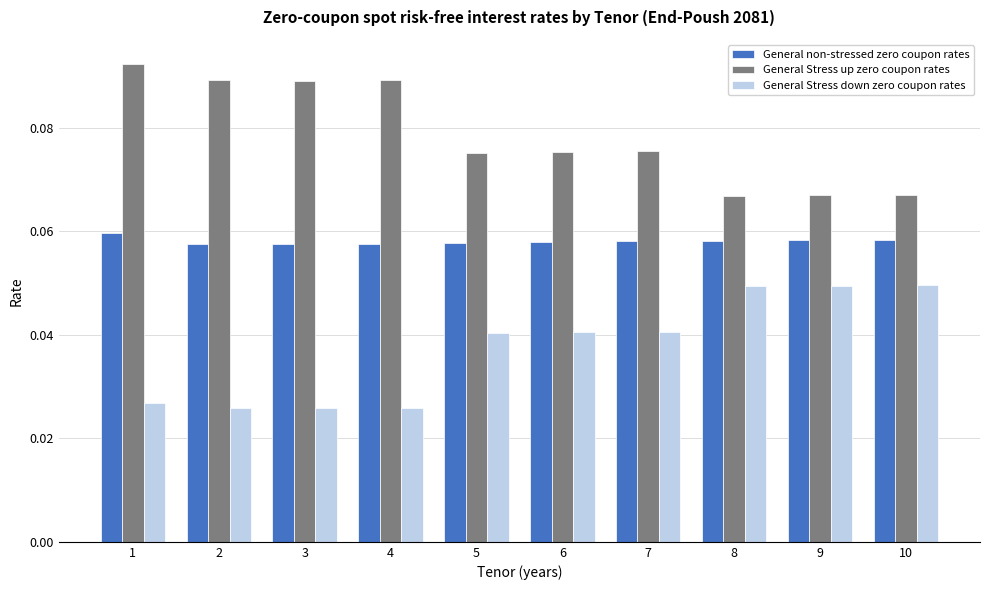

How many General Stress down zero coupon rates values are between 0 and 1?

10